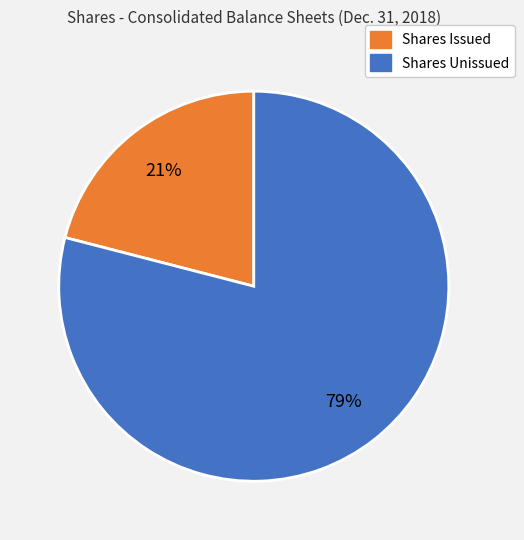

Does any single category account for the majority?

Yes